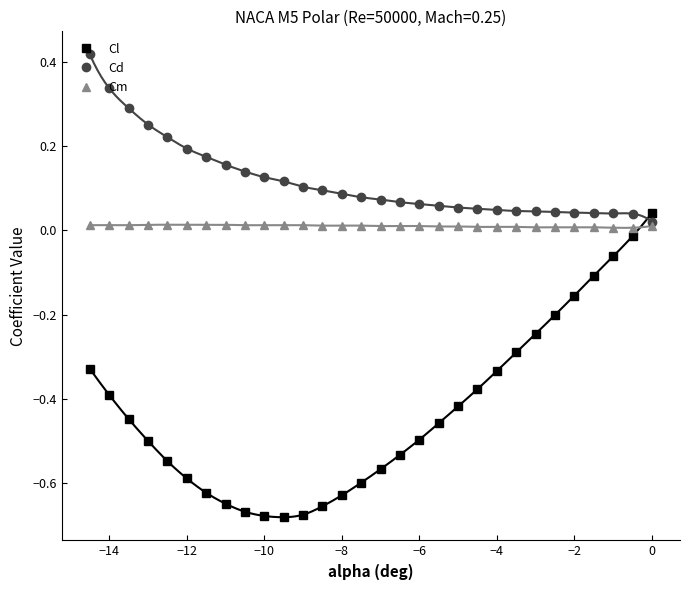

How many values in Cl are above zero?

1